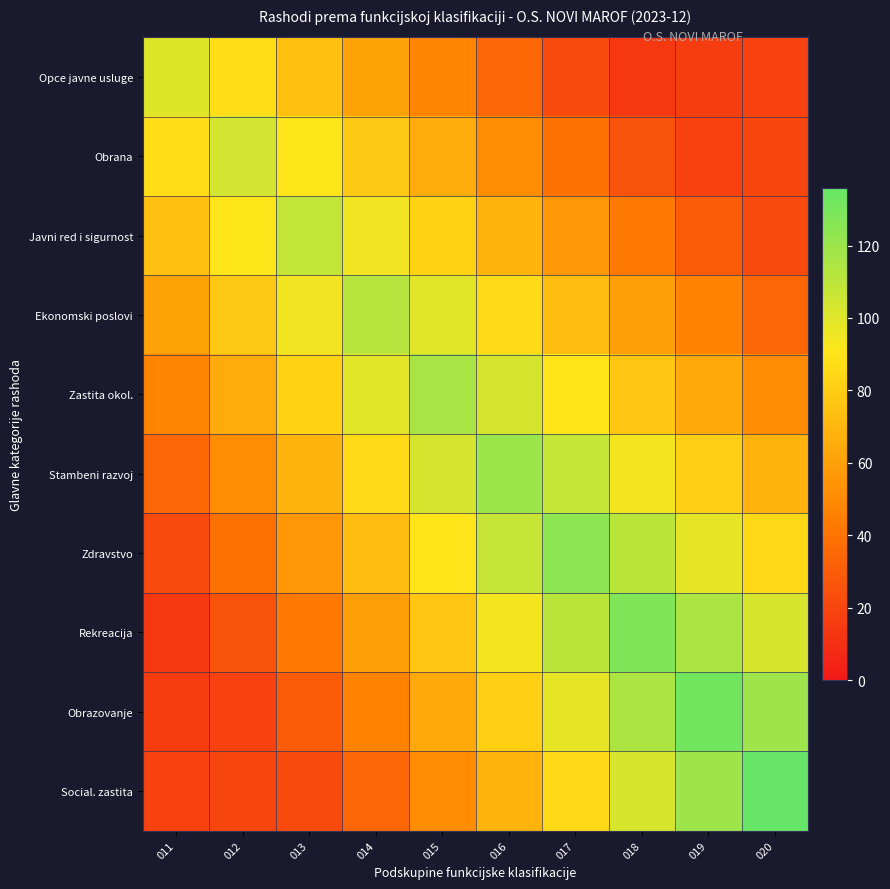

List the series in order of their peak value, highest first.

Social. zastita, Obrazovanje, Rekreacija, Zdravstvo, Stambeni razvoj, Zastita okol., Ekonomski poslovi, Javni red i sigurnost, Obrana, Opce javne usluge